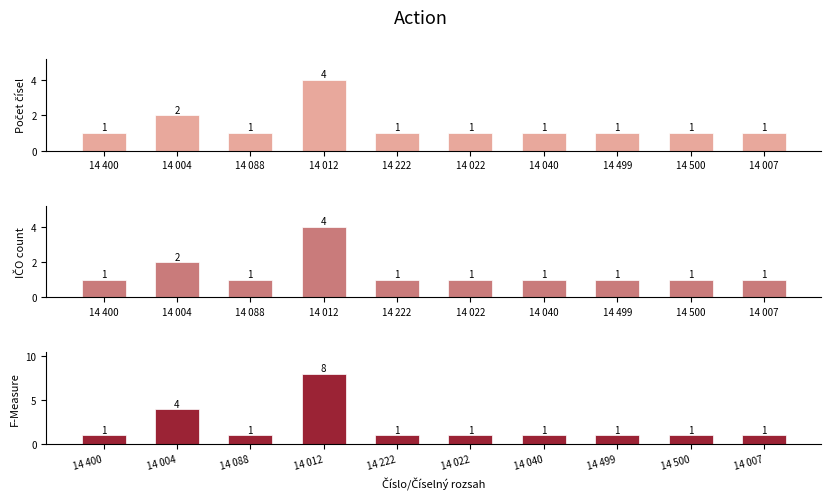

What is the sum of the Počet čísel values at 14 004 and 14 400?

3